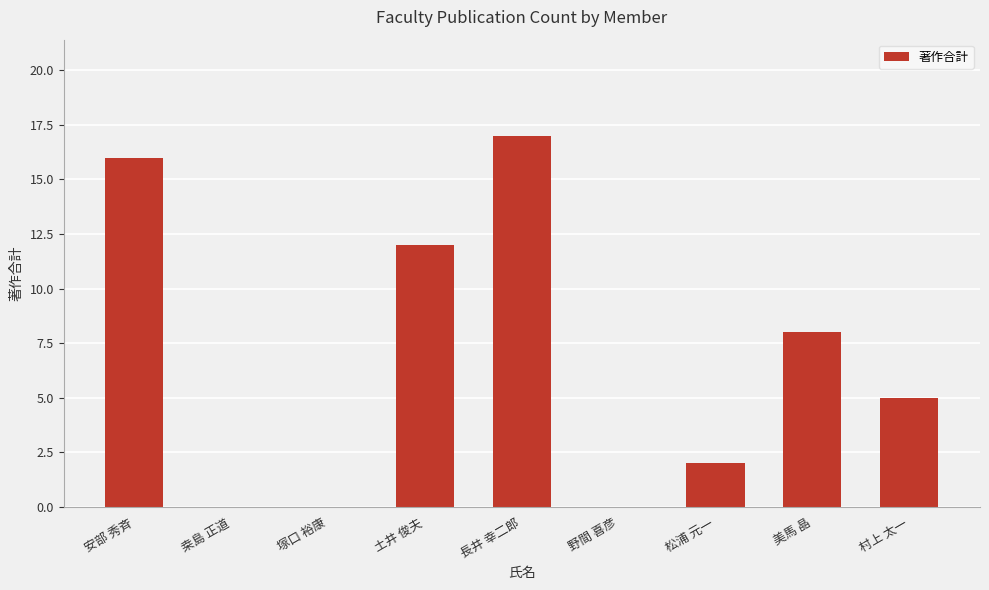

Reading left to right, transcribe all the data shown in this chart.

16	0	0	12	17	0	2	8	5